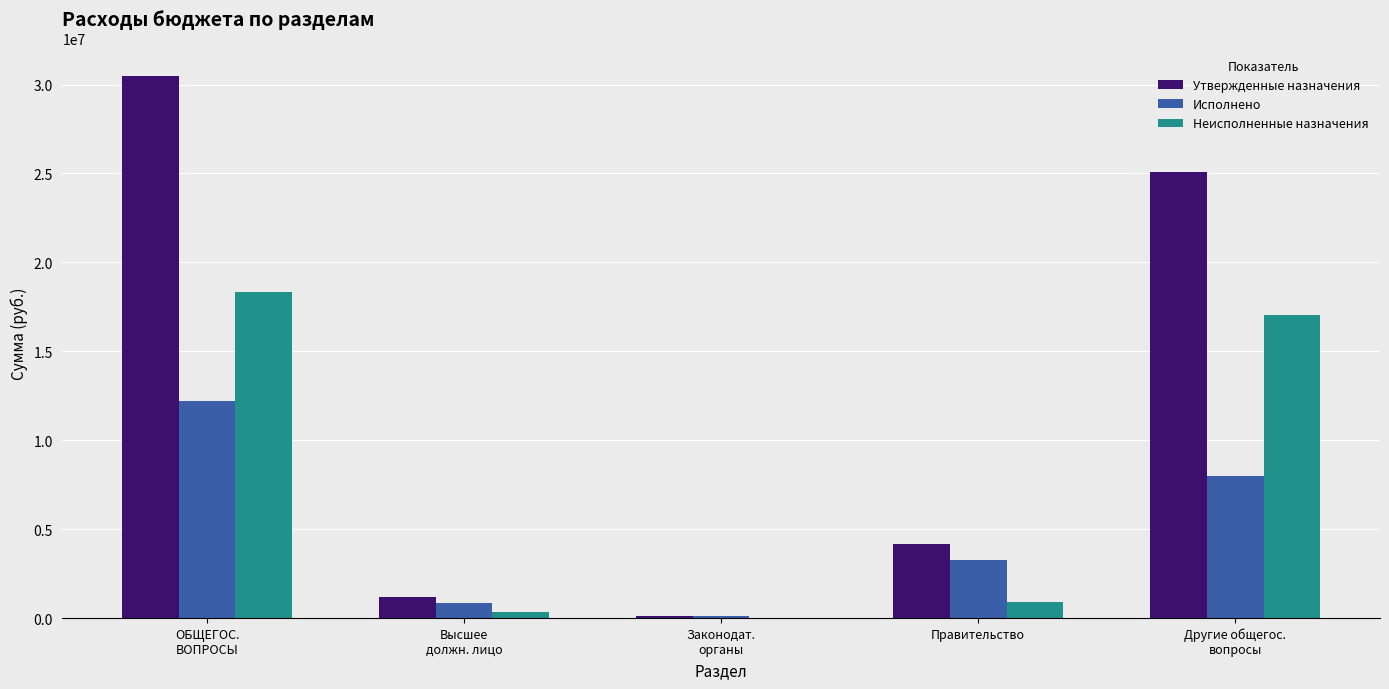

What is the sum of all Утвержденные назначения values?

61010377.5